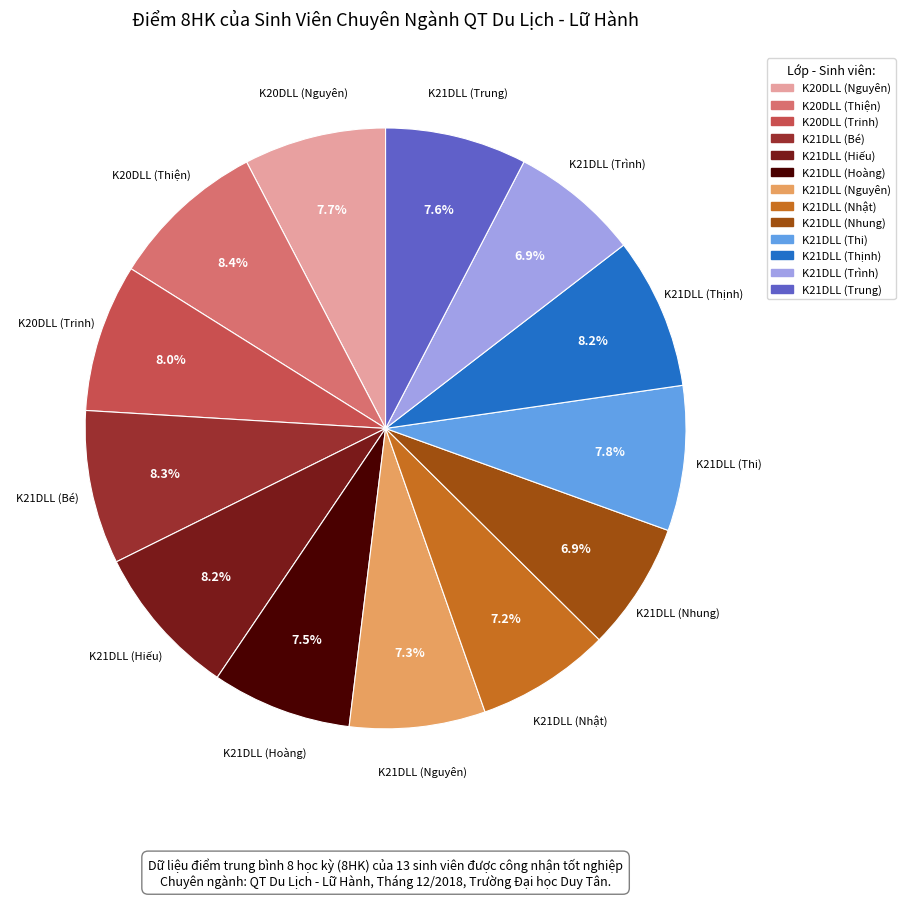

The K21DLL (Hiếu) slice represents 8% of the pie. True or false?

True